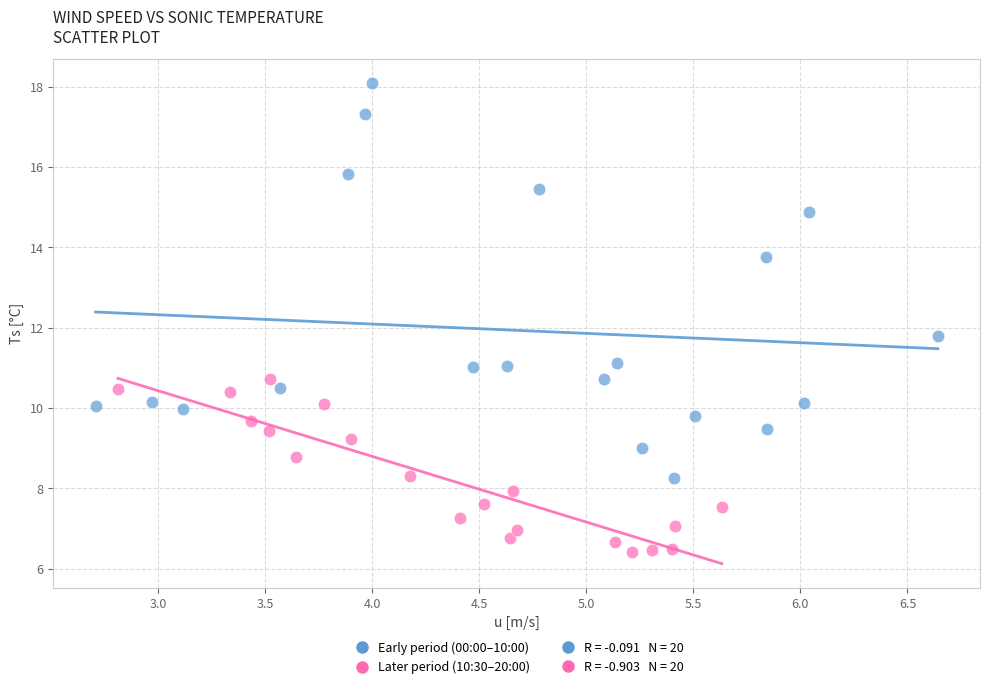

Which series reaches the minimum Y coordinate?

Later period (10:30–20:00)